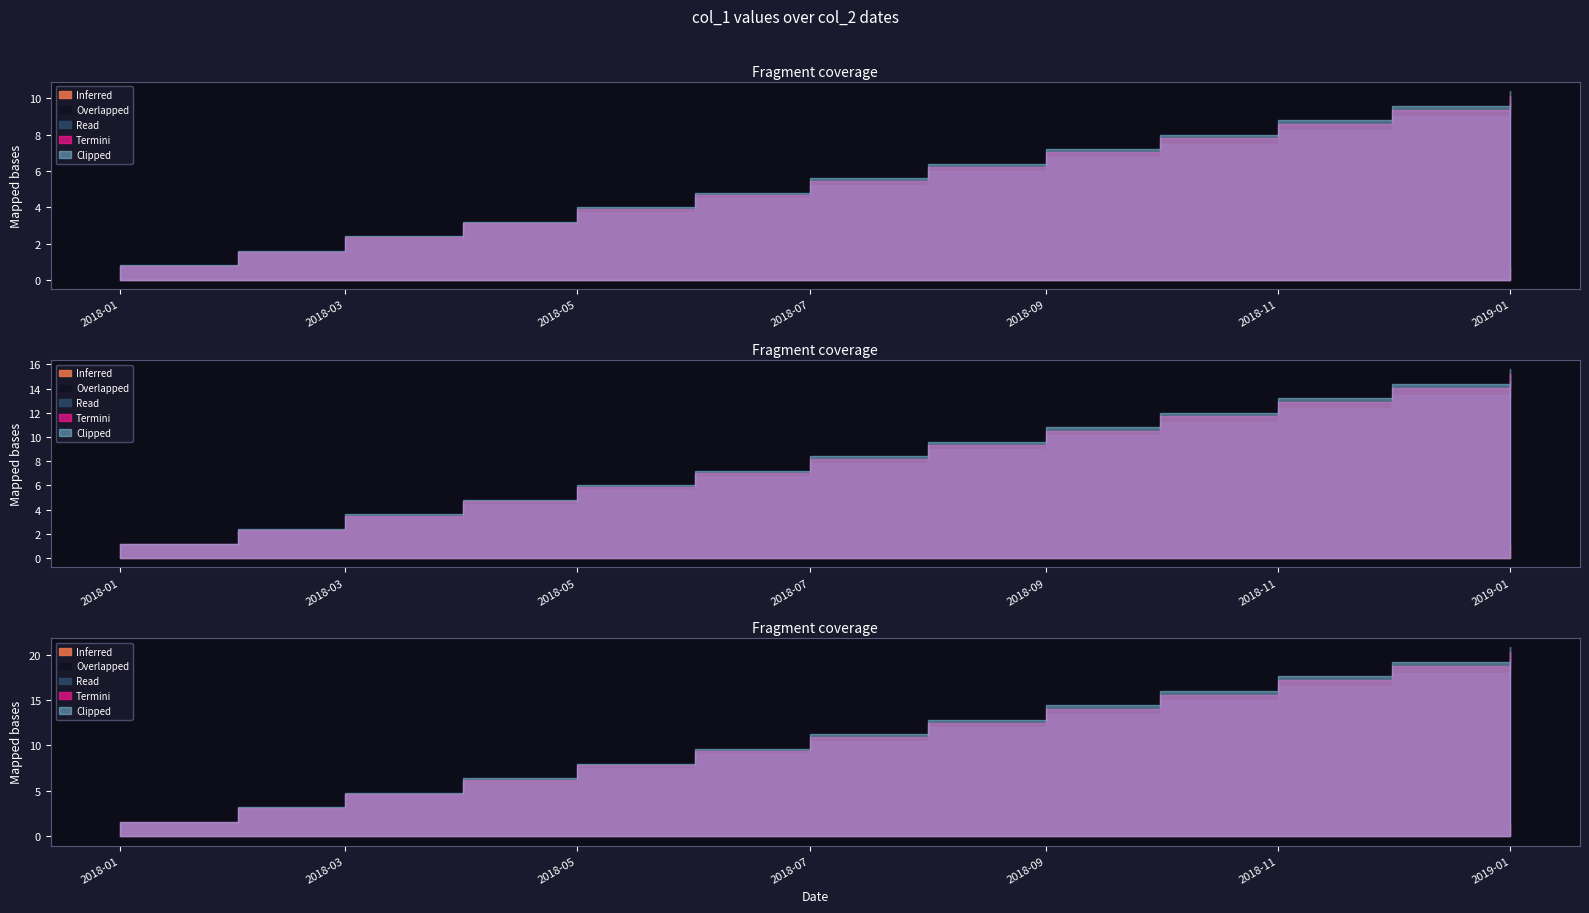

What is the minimum value shown in the chart?

1